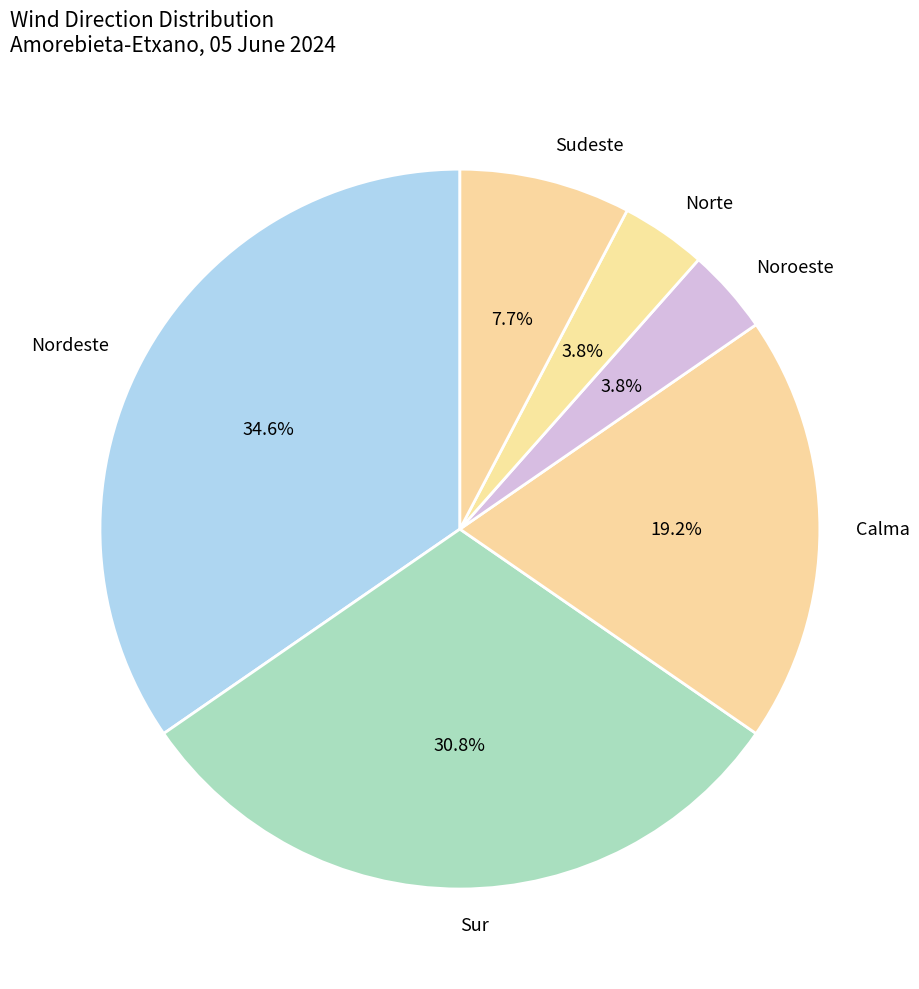

To the nearest percent, what is the difference between the largest and smallest slice percentages?

31%